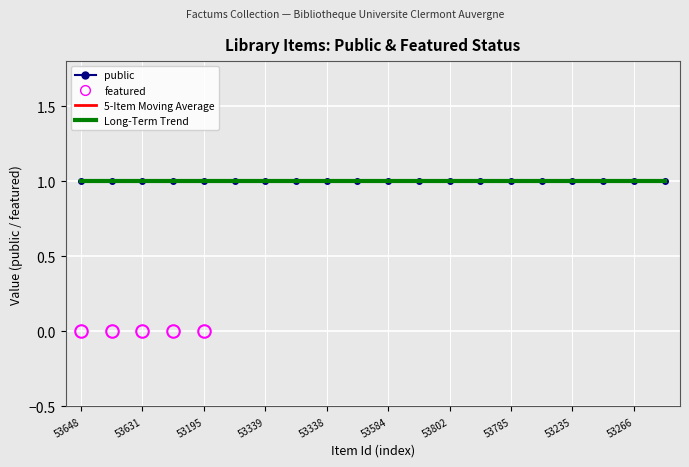

True or false: public and featured intersect in this chart.

False